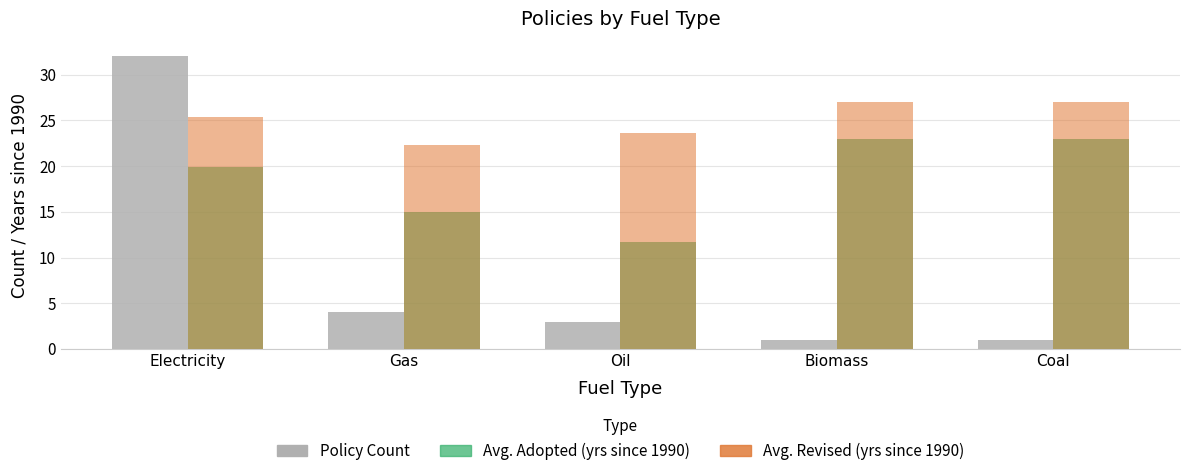

What is the difference between the highest and lowest values at Biomass?

26.0